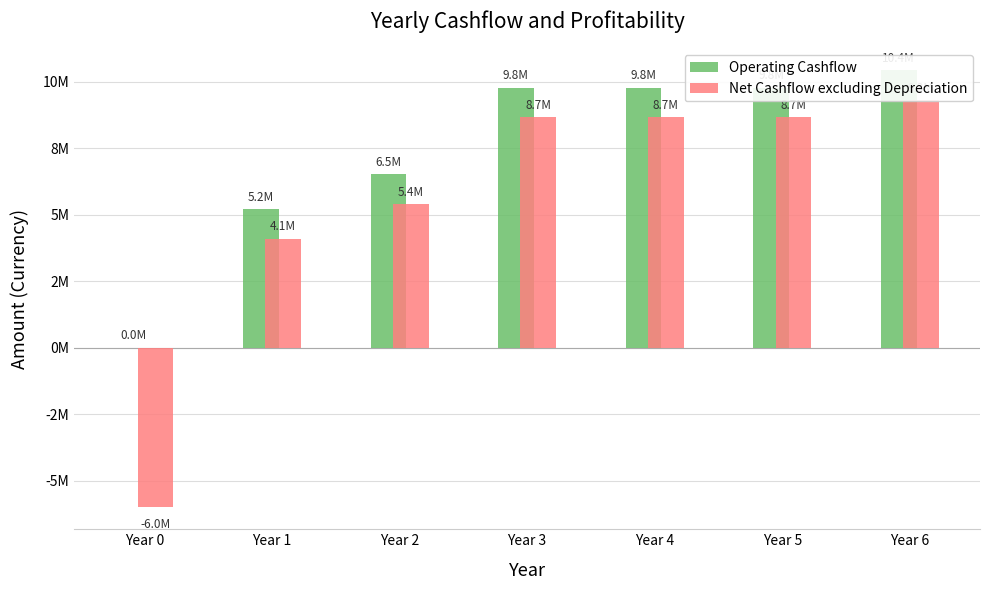

Which category has the highest value in the Operating Cashflow series?

Year 6